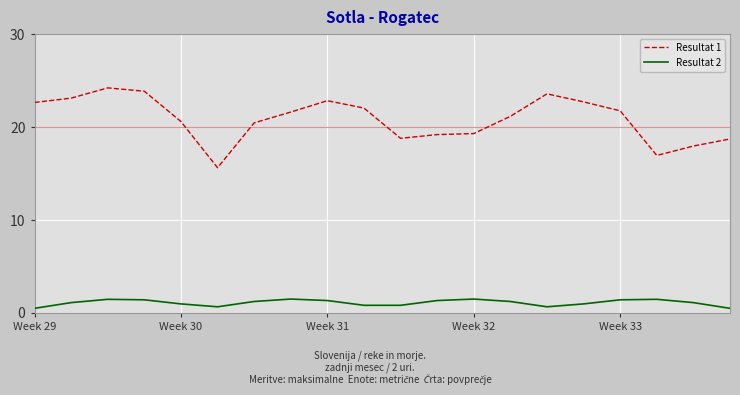

True or false: Resultat 2 and Resultat 1 cross at least once.

False